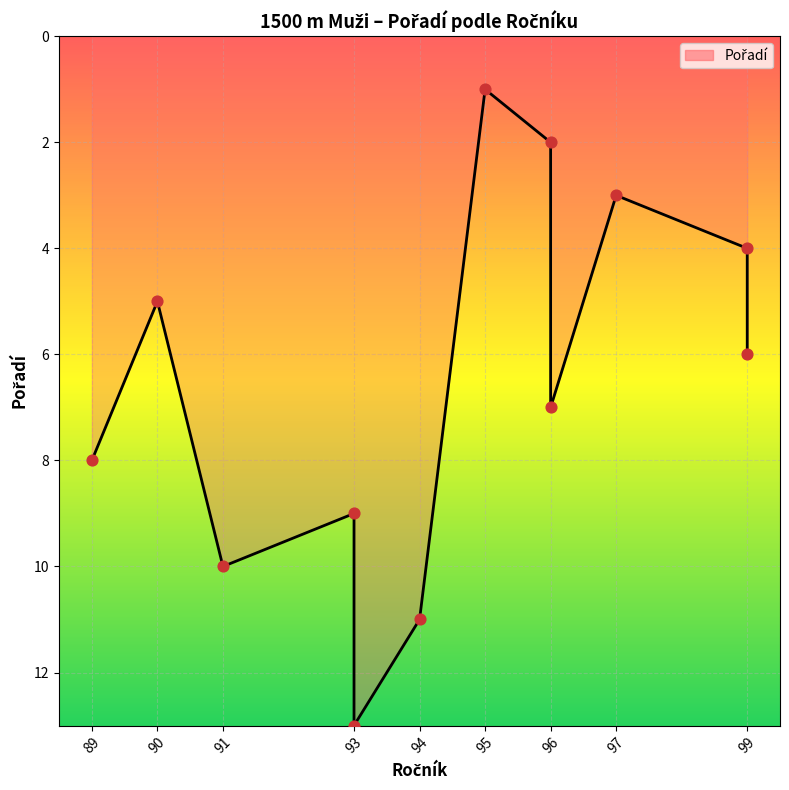

Which has a higher value, 91 or 96?

91